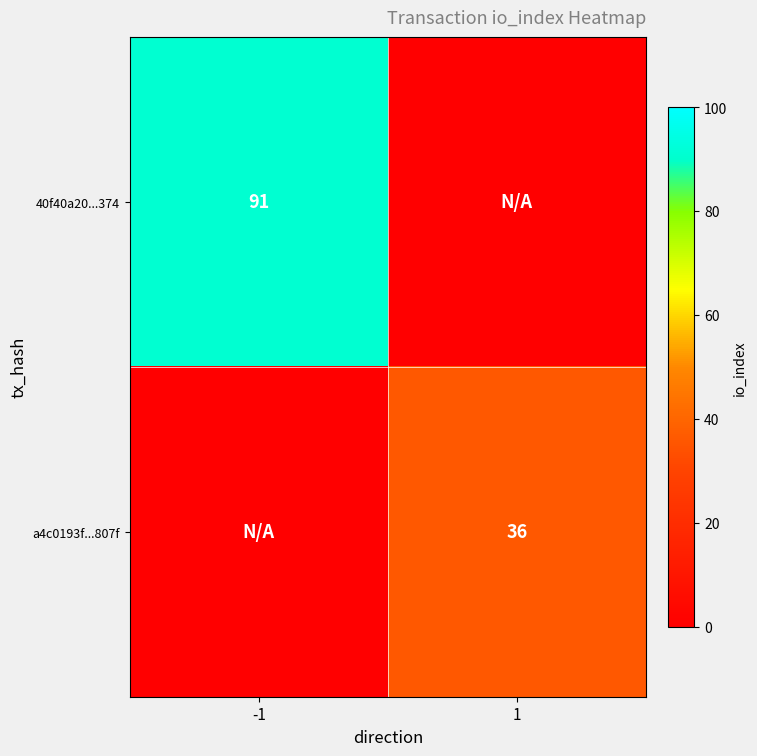

At which category is the sum across all series the highest?

-1